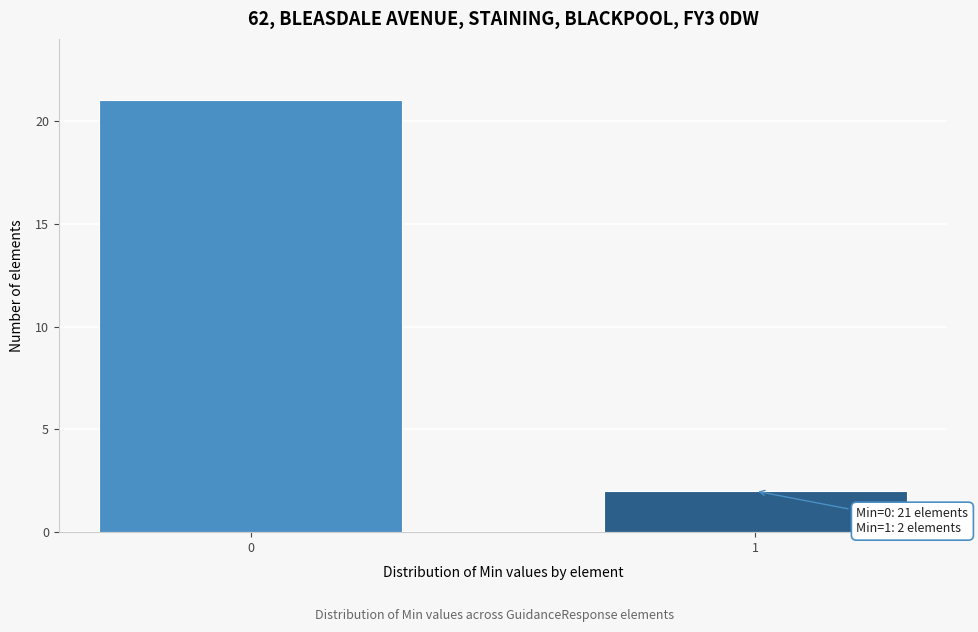

Reading right to left, what are all the values shown in this chart?

2	21